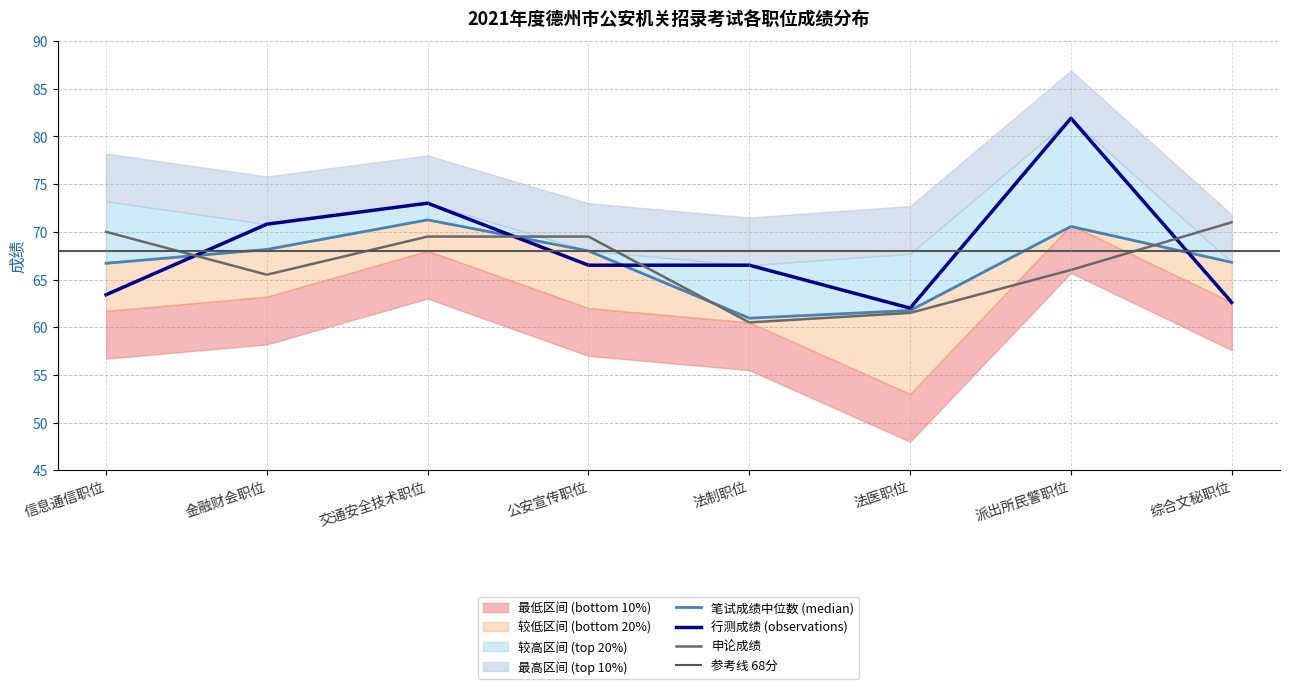

Which series ends up on top after the final intersection of 笔试成绩 and 行测成绩?

笔试成绩